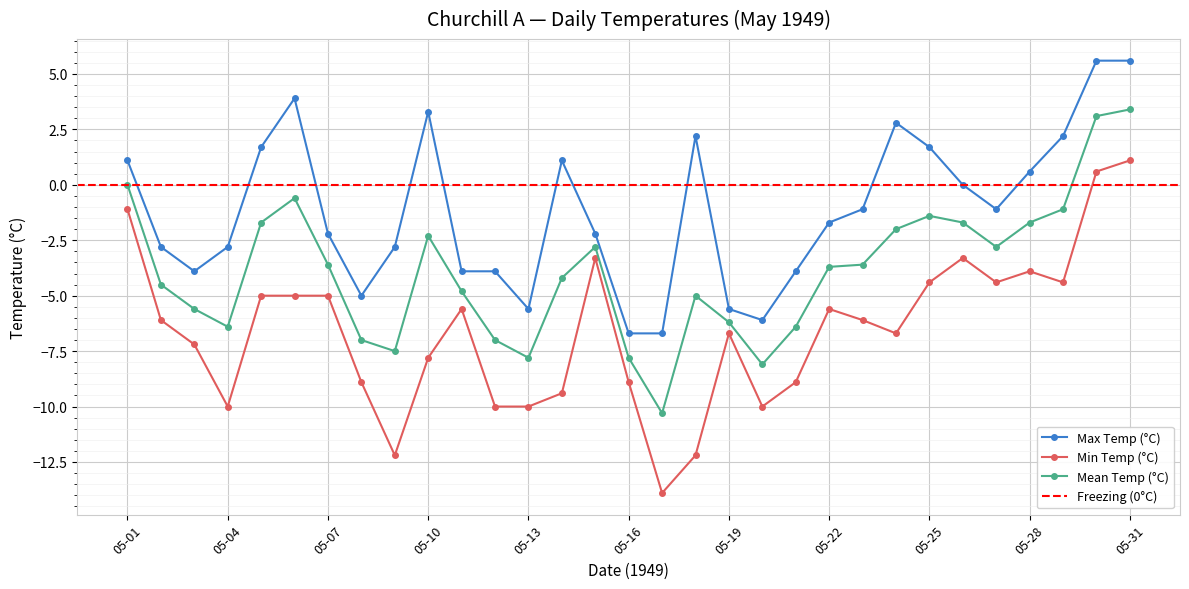

What is the value of the Max Temp (°C) point at the 2nd from the left?

-2.8